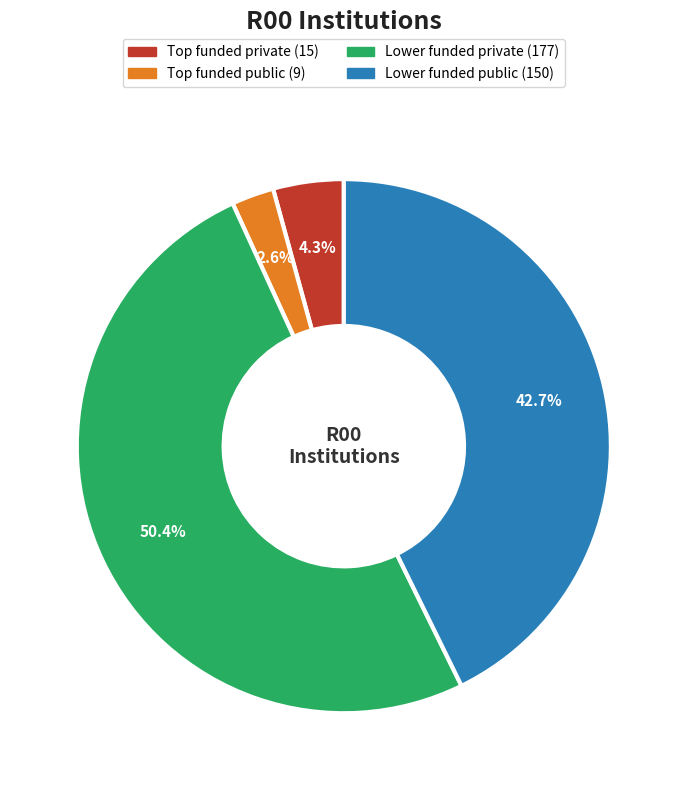

To the nearest percent, what percentage of the pie is Lower funded private?

50%